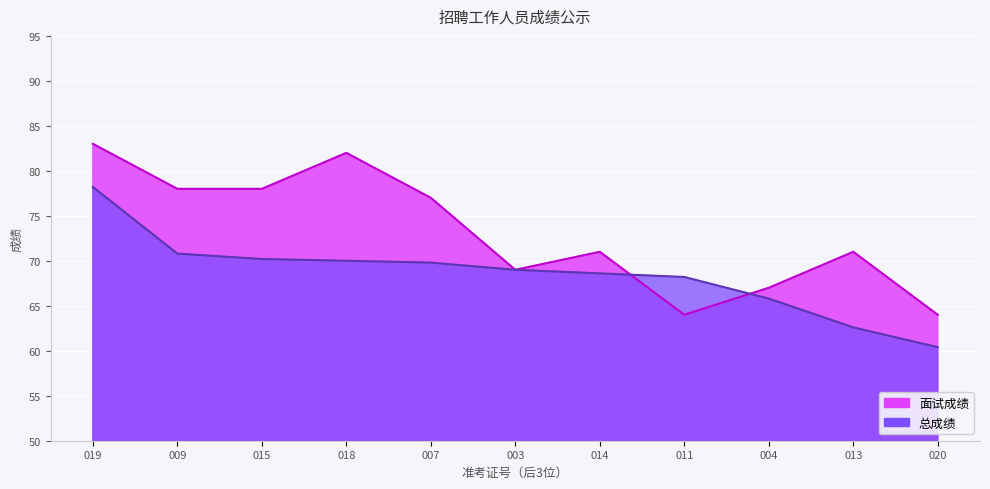

The value of 面试成绩 at 003 is 69.0. True or false?

True